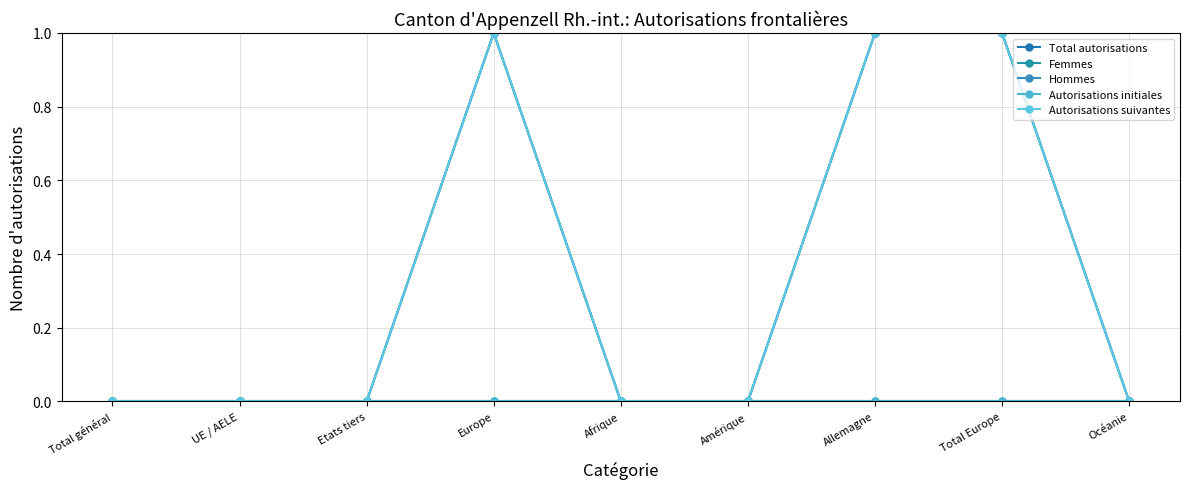

What is the difference between the maximum and minimum values in the Total autorisations series?

1